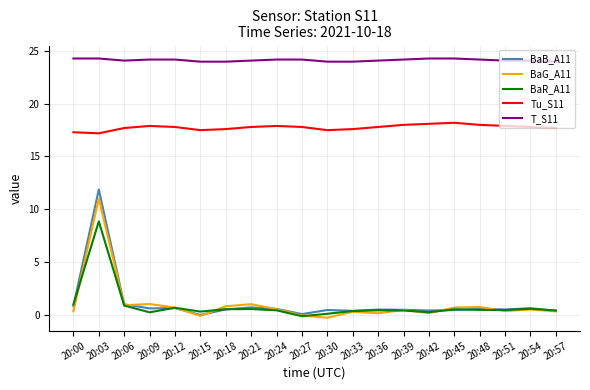

How many categories are shown in the chart?

20